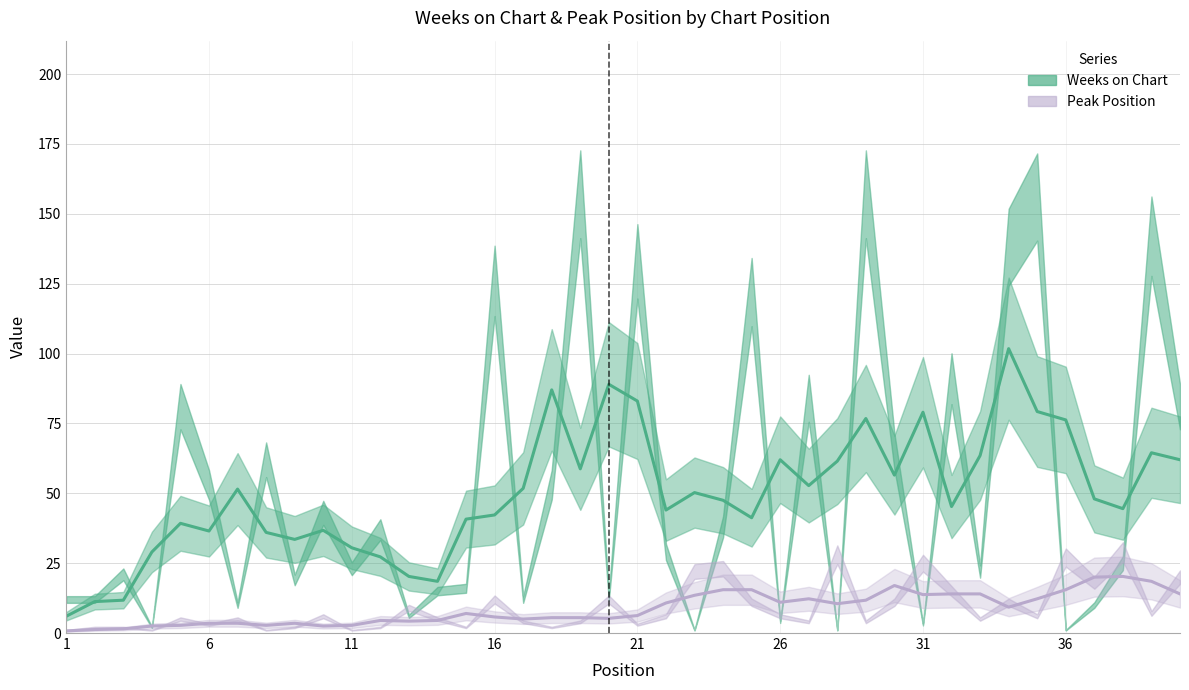

Which series changed the most between 10 and 20?

Weeks on Chart